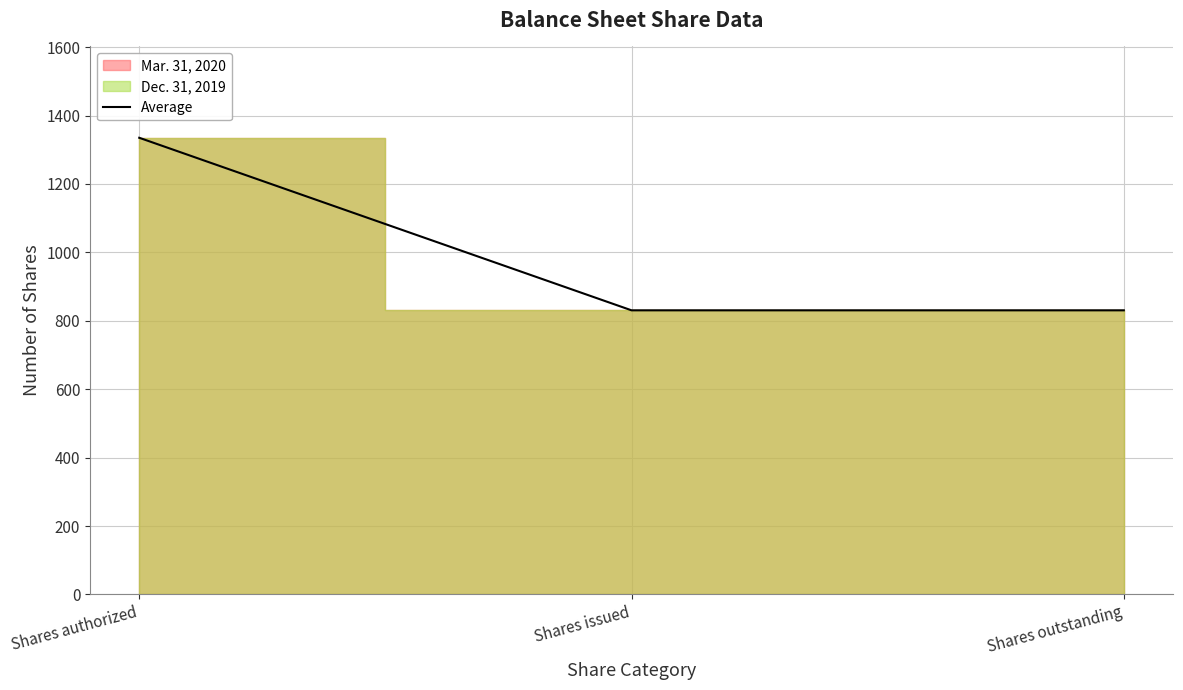

Is it true that the value at Shares authorized is 369.4?

False